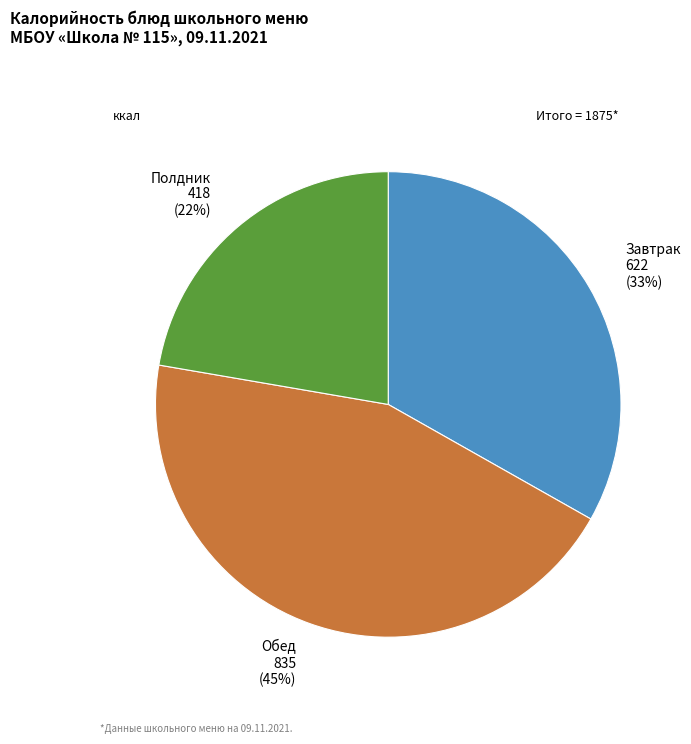

The Обед slice represents 58% of the pie. True or false?

False